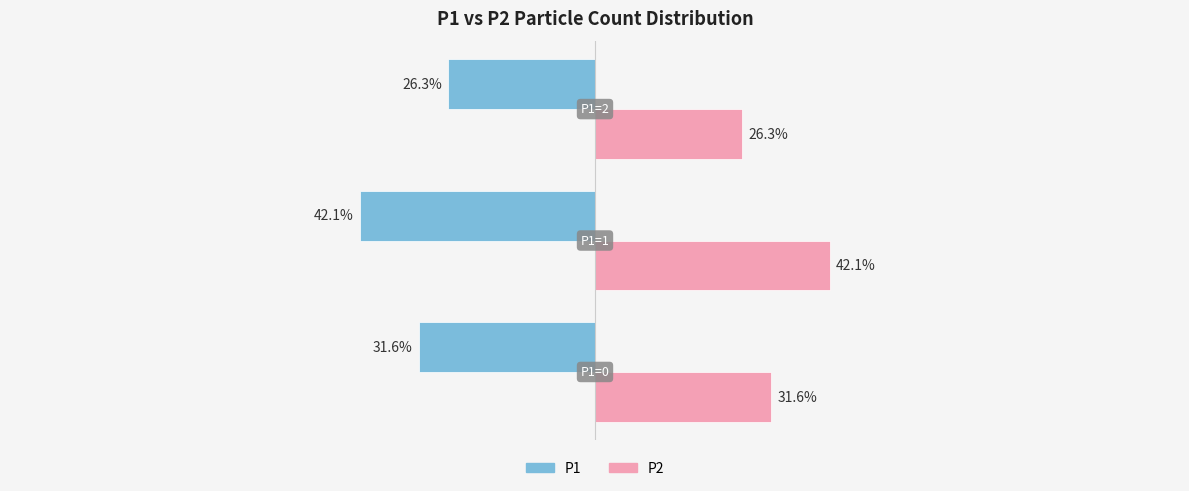

What are all the series names shown in the legend?

P1, P2